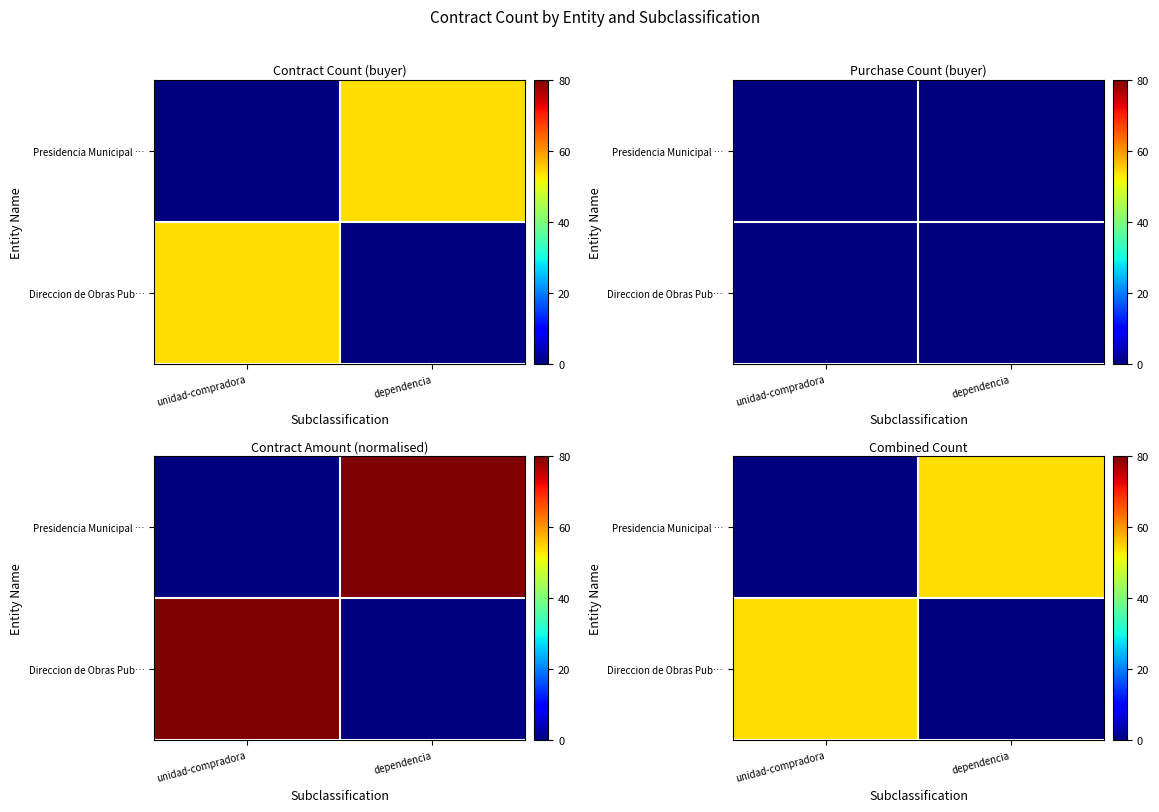

The Direccion de Obras Pub… series shows -19 at dependencia. True or false?

False